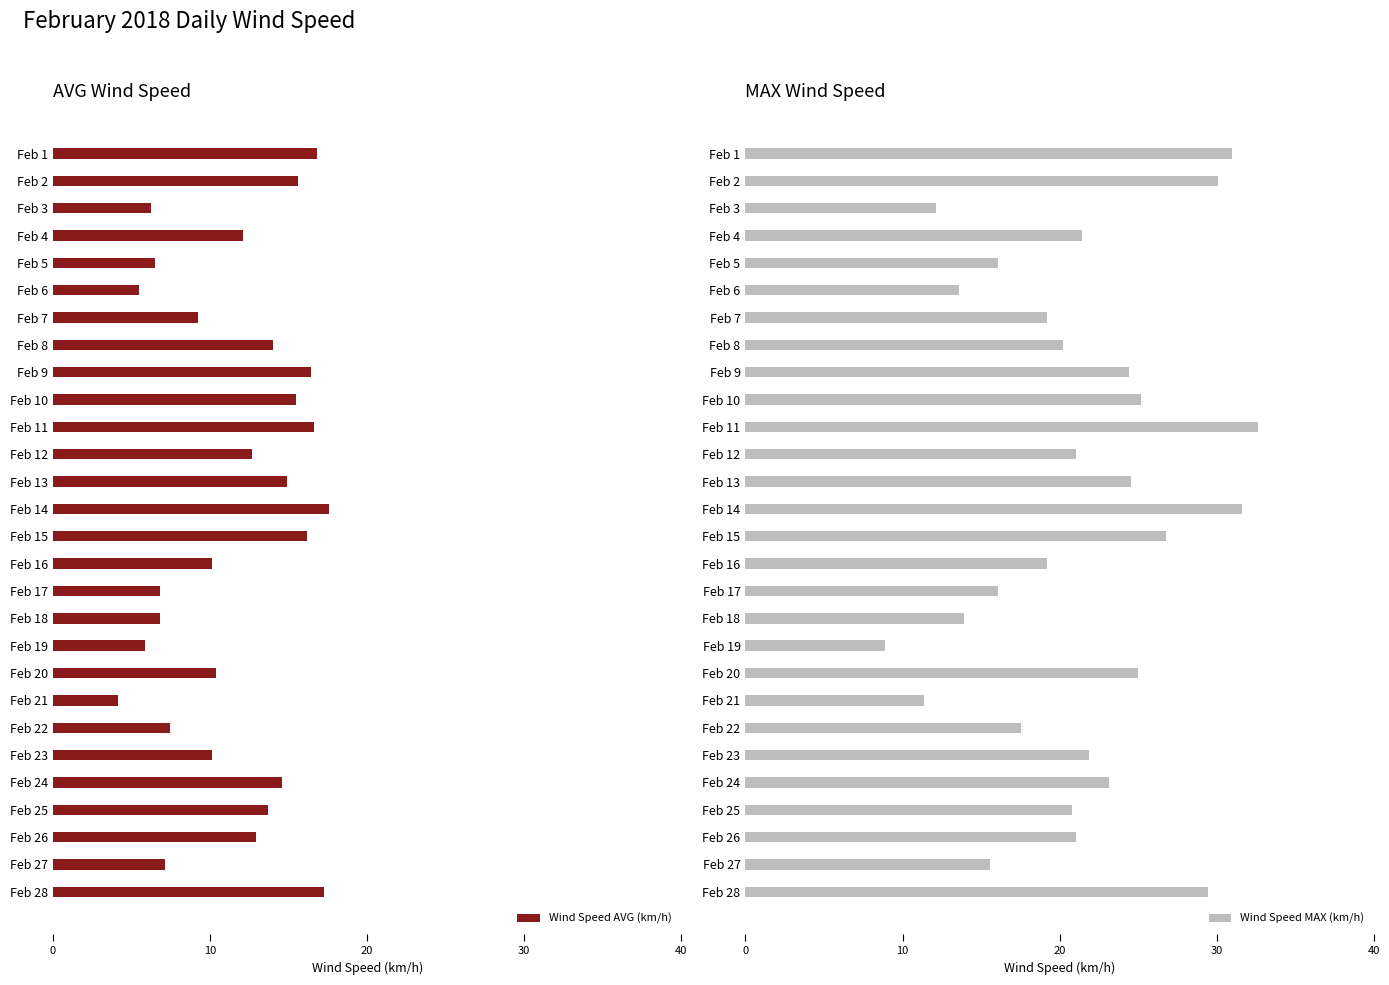

What value does the Wind Speed MAX (km/h) series have at Feb 27?

15.6